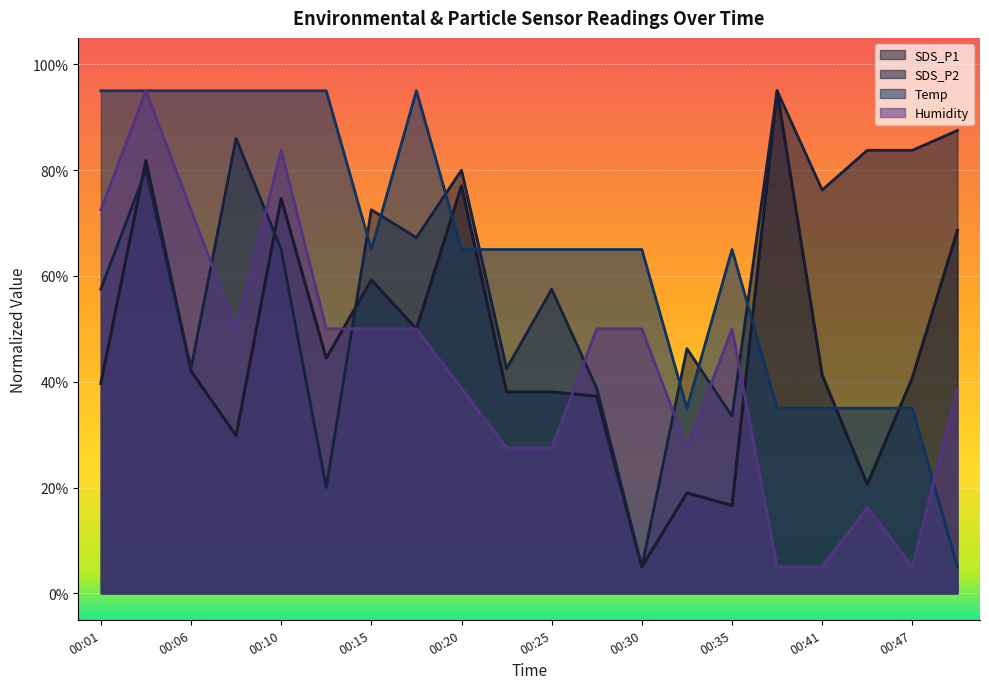

True or false: SDS_P2 and Temp cross at least once.

True